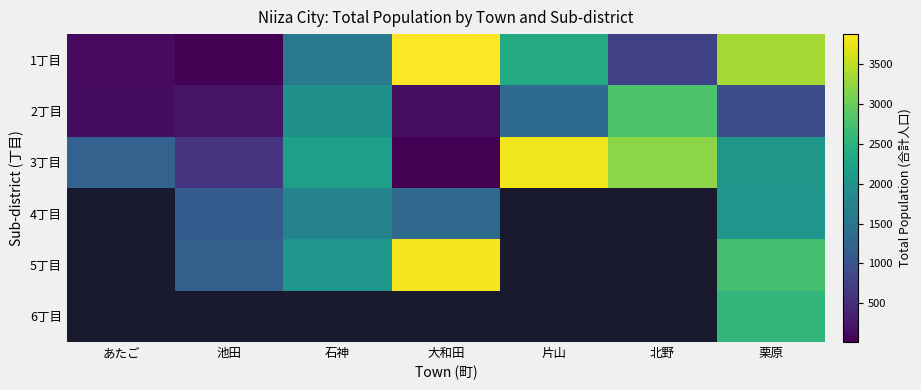

Which has a higher value, あたご or 池田?

あたご